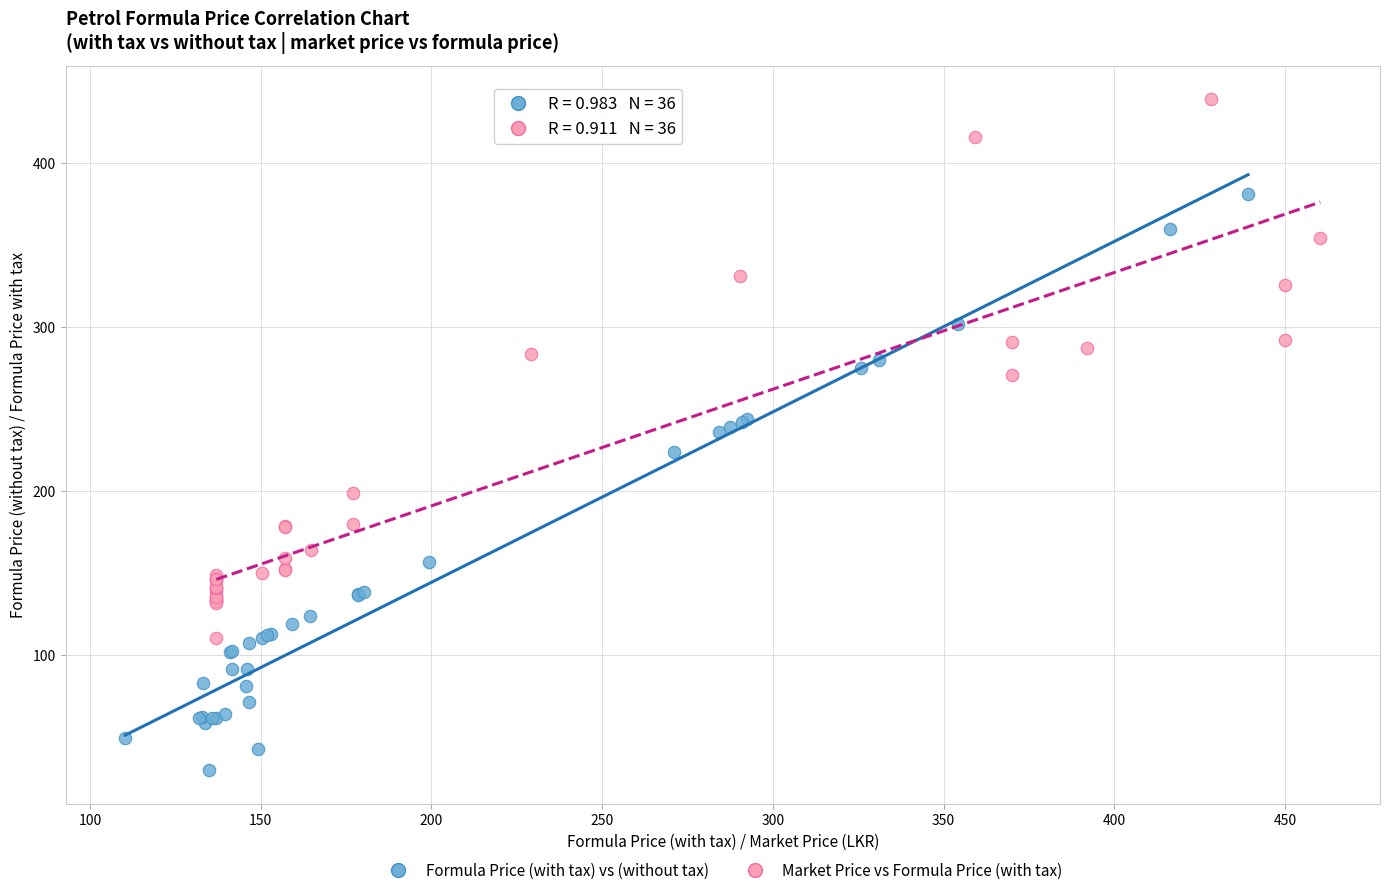

Which series has the widest spread of Y values?

Formula Price (with tax) vs (without tax)